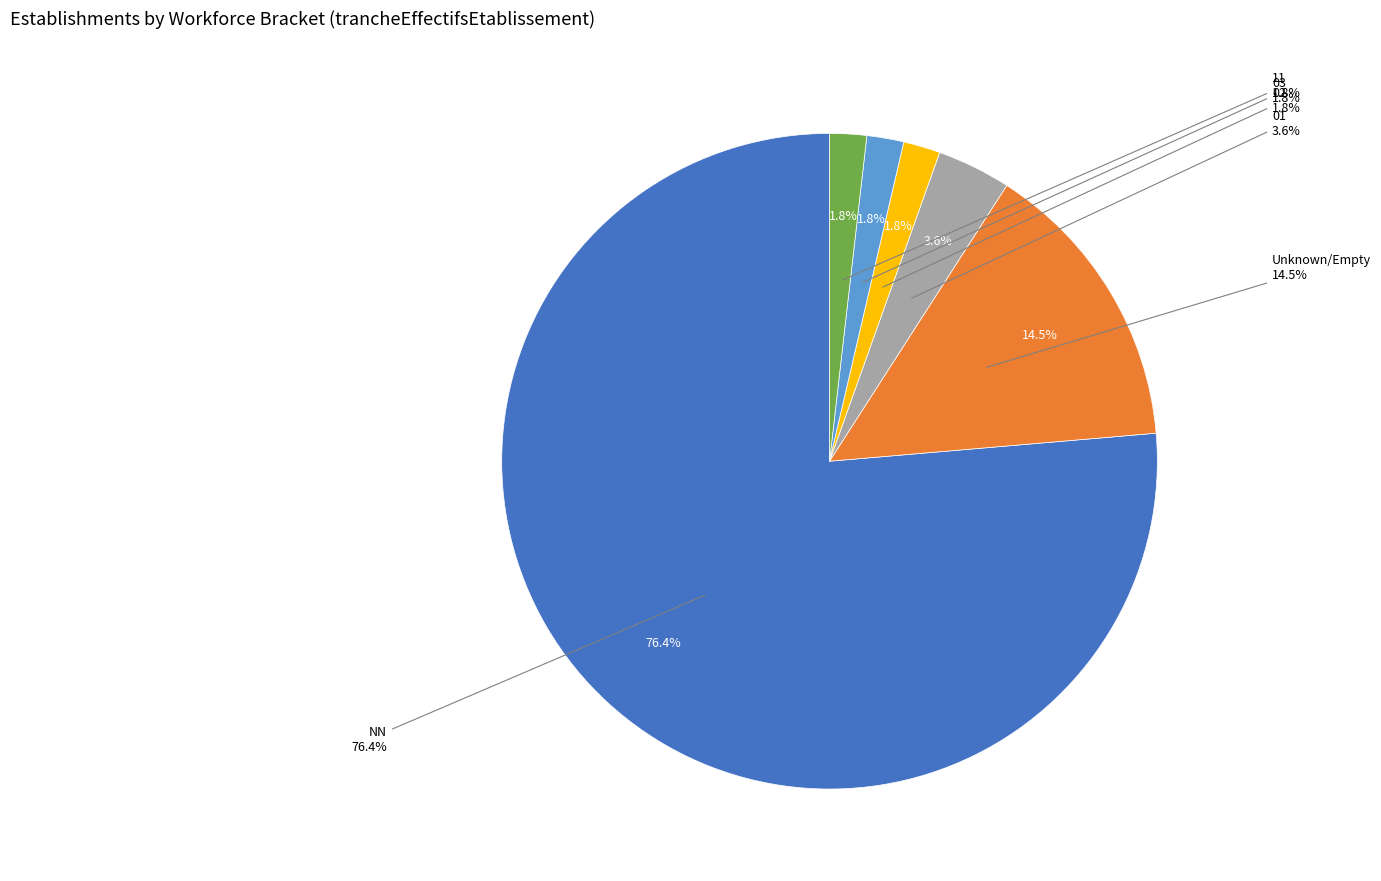

Count the number of slices in the pie.

6